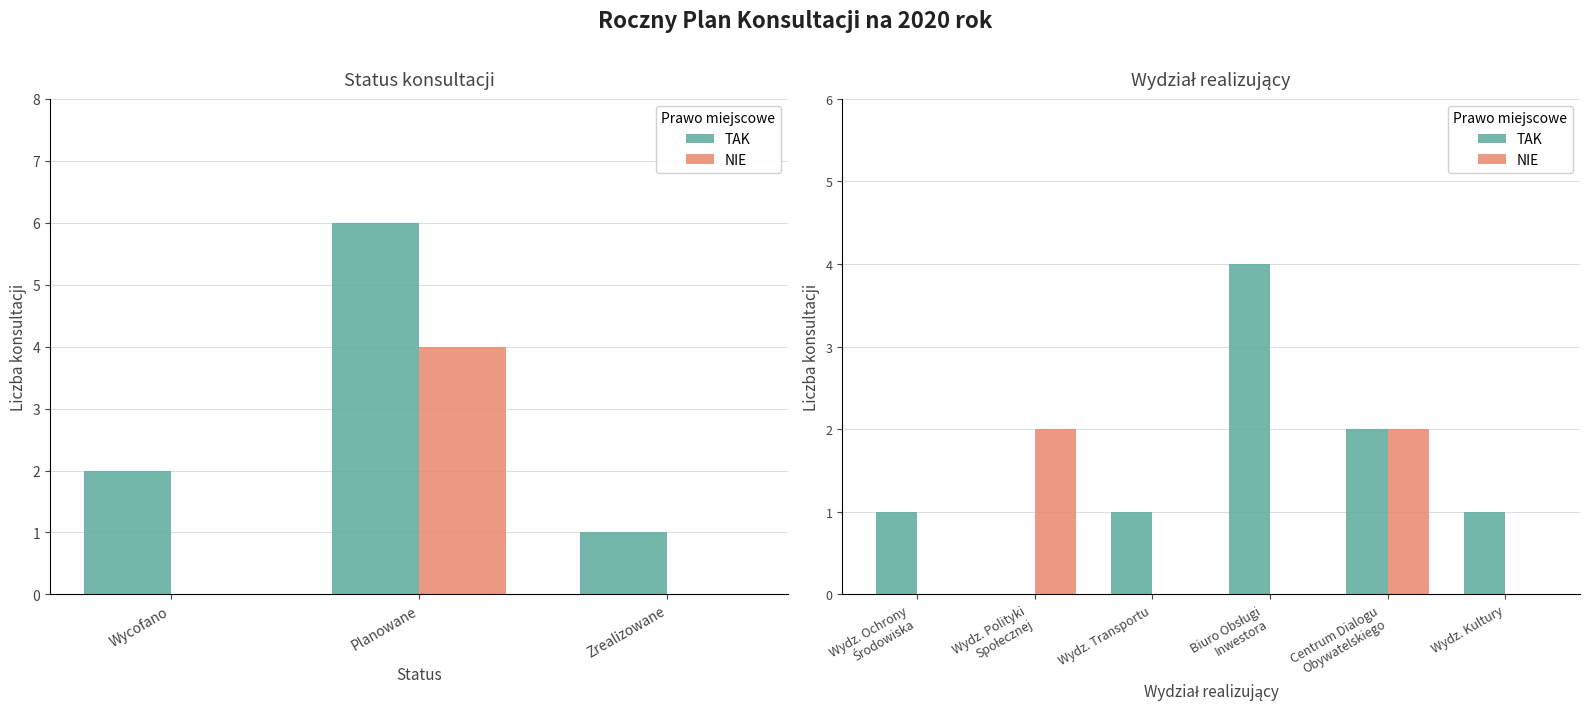

Rank the series by their average value, from lowest to highest.

NIE, TAK